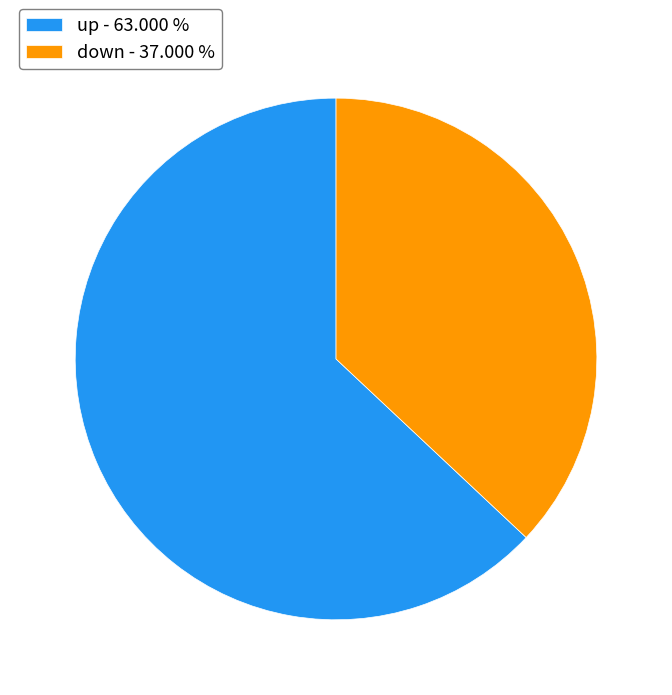

Do up - 63.000 % and down - 37.000 % together represent more than half of the pie?

Yes